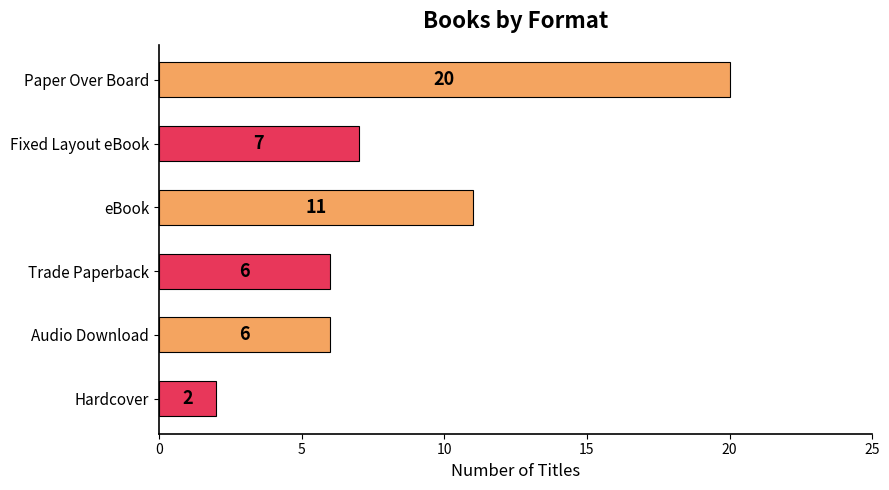

Which label corresponds to the largest value in the chart?

Paper Over Board